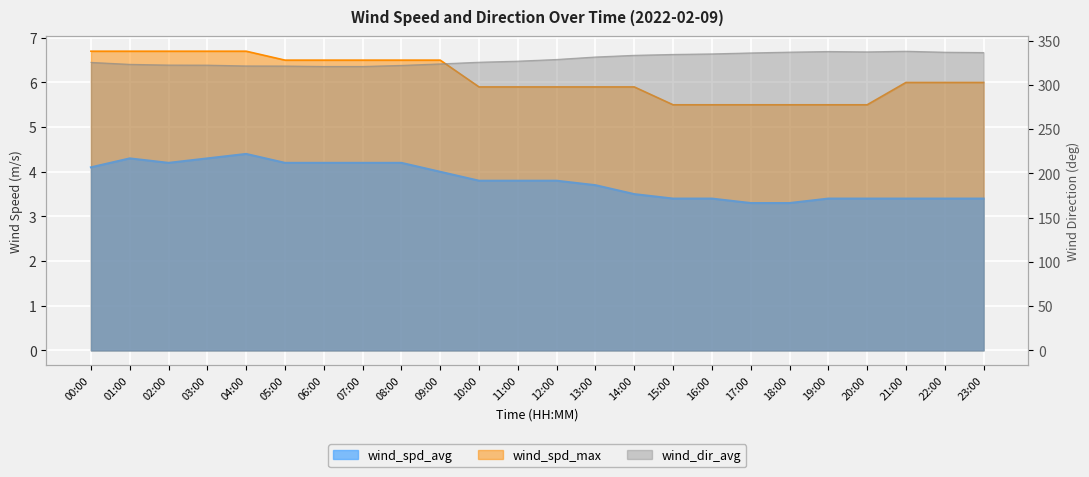

What is the sum of all wind_dir_avg values?

7898.2